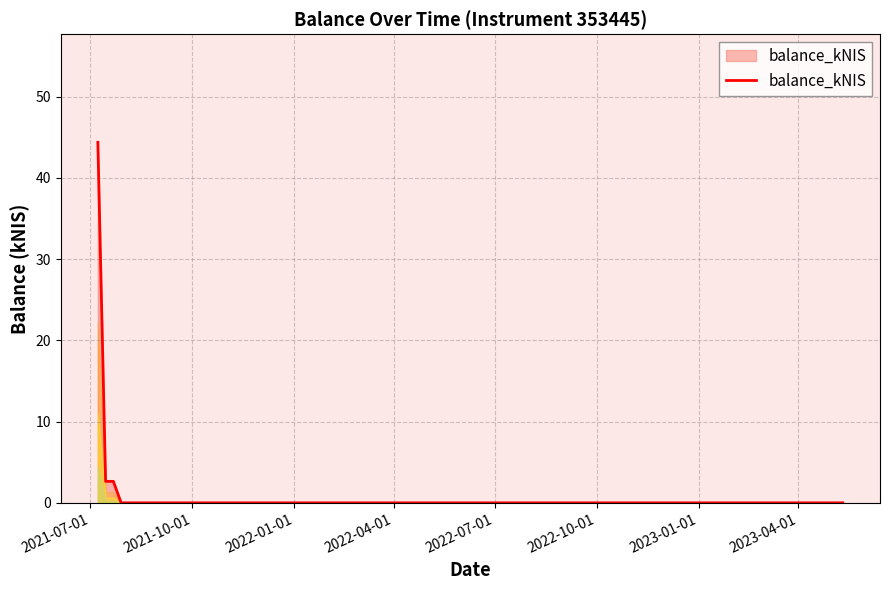

What is the difference between the maximum and minimum values?

44.4